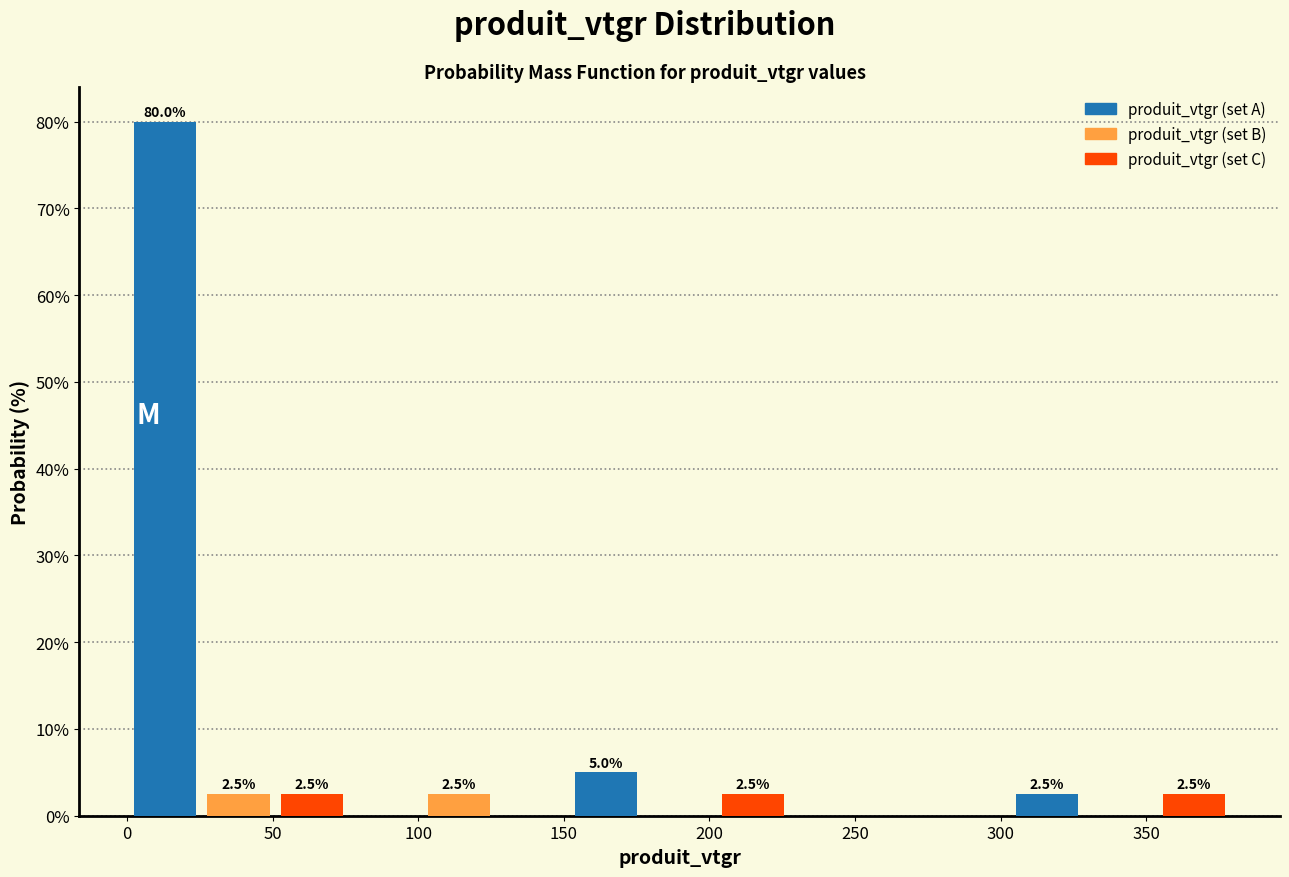

Reading right to left, extract all data points from this chart.

produit_vtgr (set A): 350=2.5	250=0.0	200=5.0	100=0.0	50=80.0
produit_vtgr (set B): 350=0.0	250=0.0	200=0.0	100=2.5	50=2.5
produit_vtgr (set C): 350=2.5	250=0.0	200=2.5	100=0.0	50=2.5